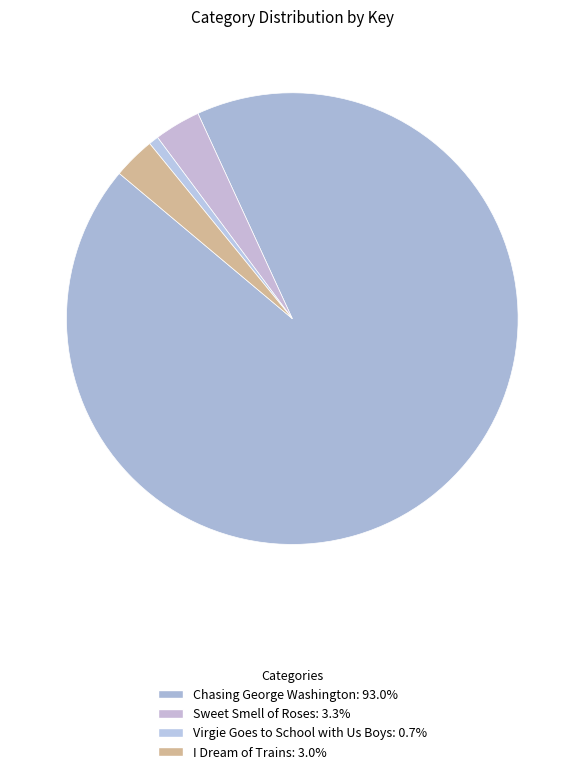

Which has a higher value, Sweet Smell of Roses or Virgie Goes to School with Us Boys?

Sweet Smell of Roses